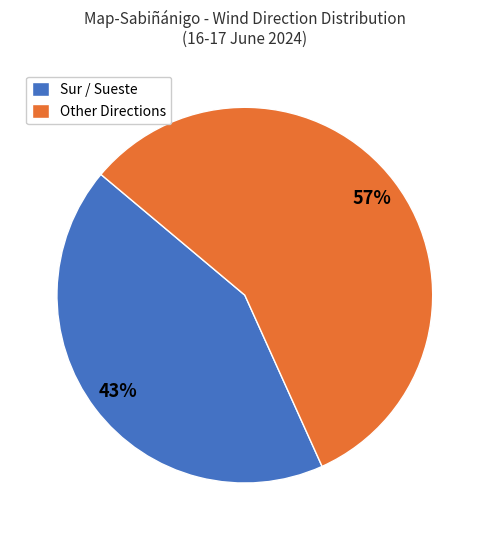

Approximately how many times larger is the value at Other Directions compared to Sur / Sueste?

1.3